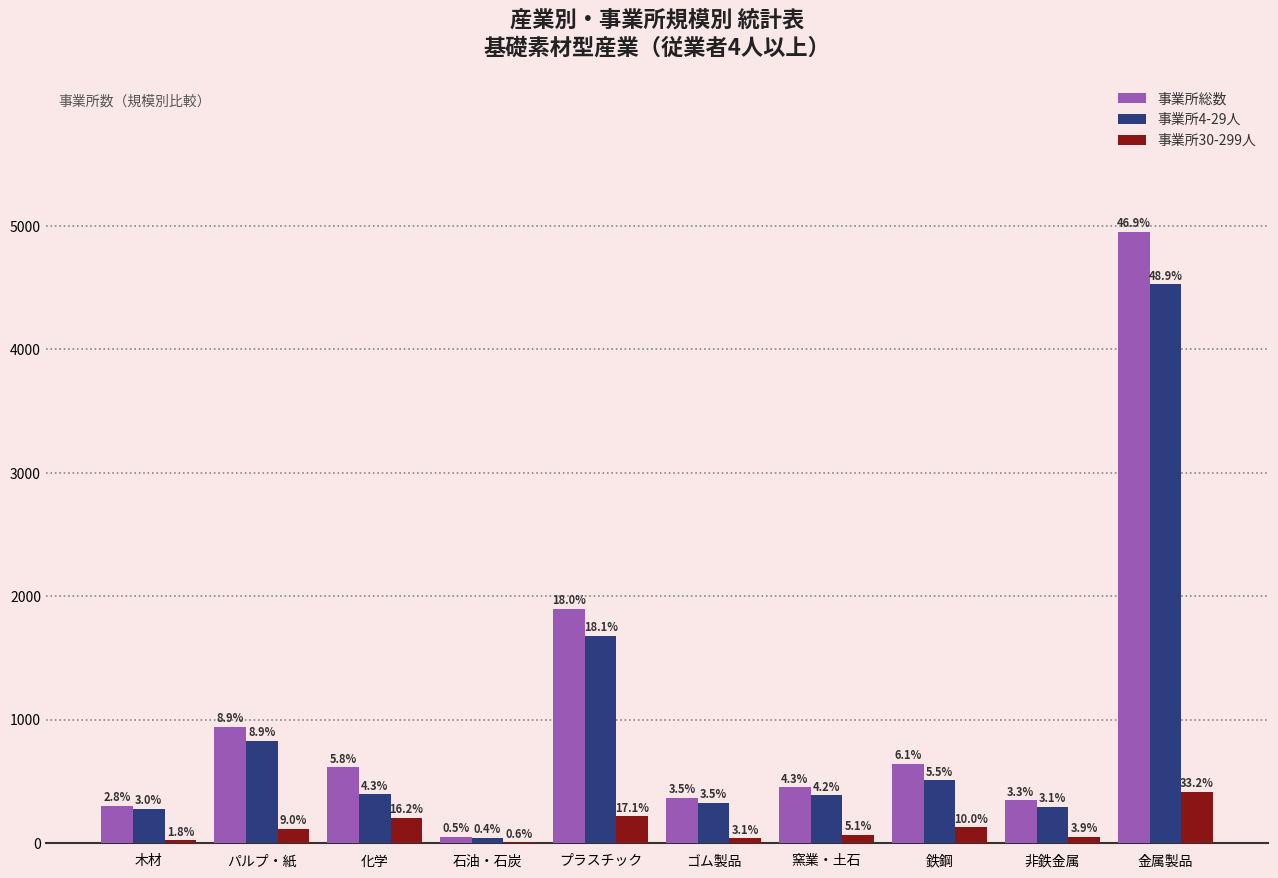

How many groups of bars are there?

10